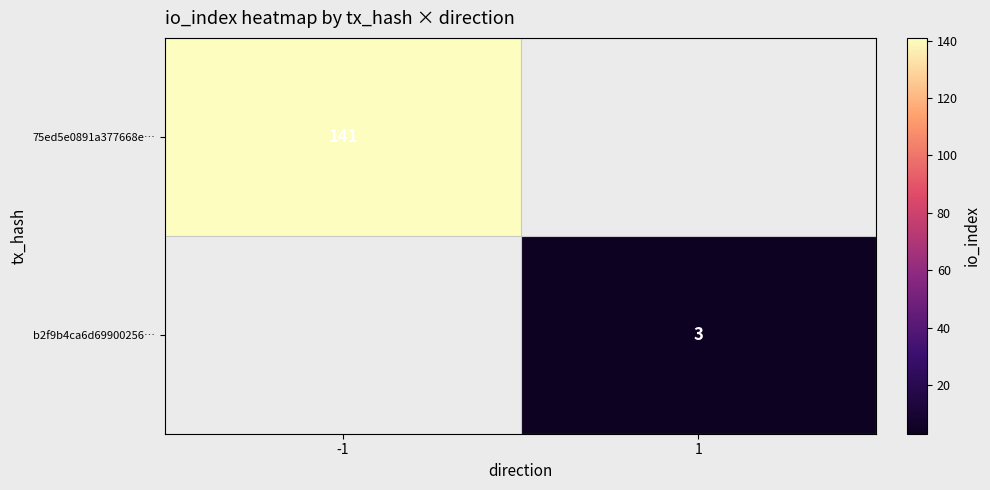

How many distinct data groups are displayed?

2